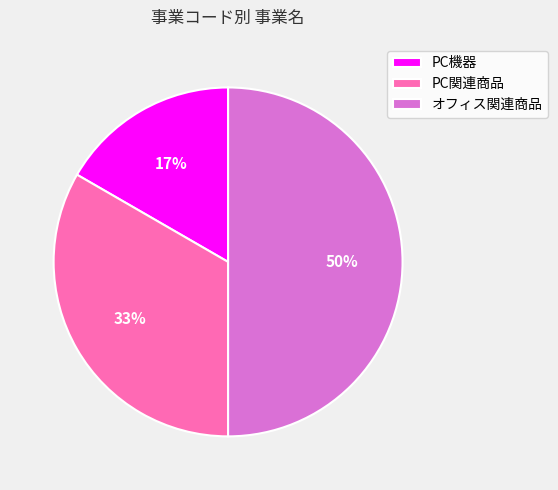

Do PC機器 and オフィス関連商品 together represent more than half of the pie?

Yes